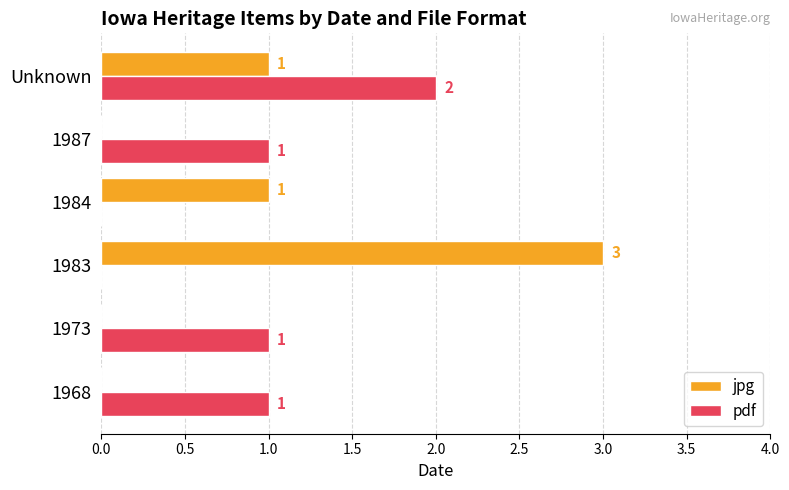

The value of jpg at 1987 is -1. True or false?

False